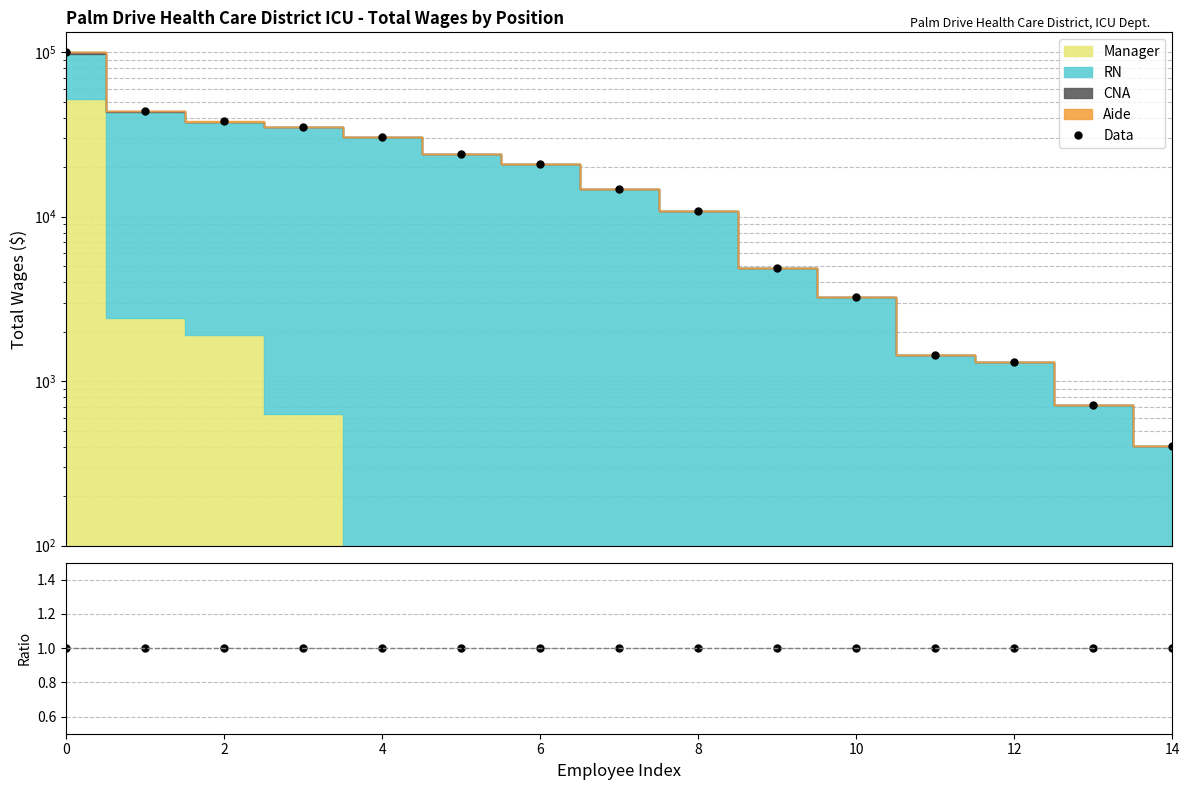

What value does the Data series have at 0?

100337.0